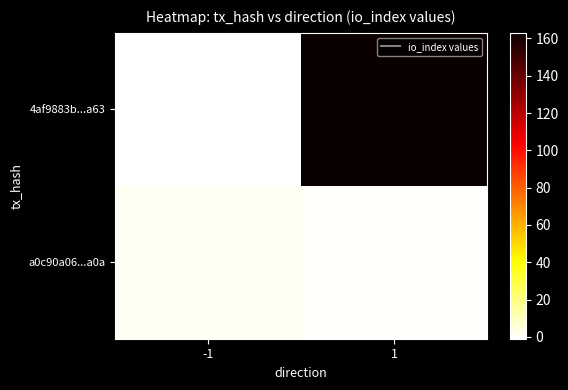

Which series has the largest total across all categories?

4af9883b...a63